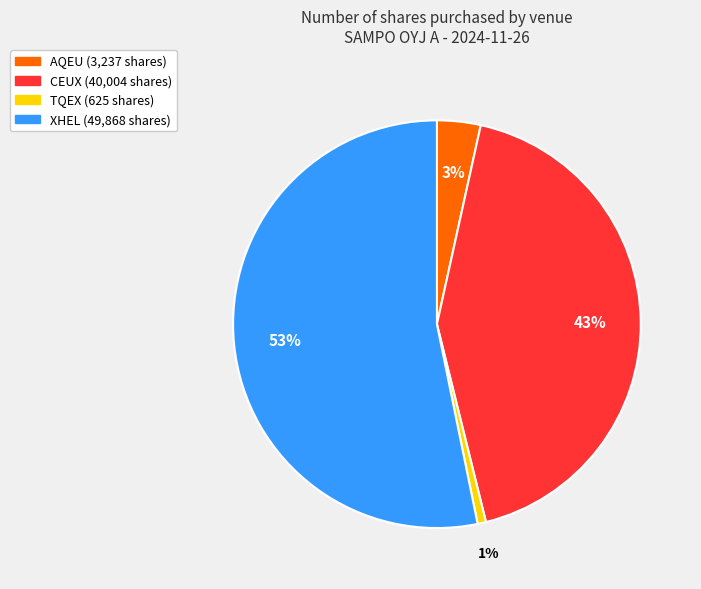

Is the sum of CEUX and TQEX greater than half?

No